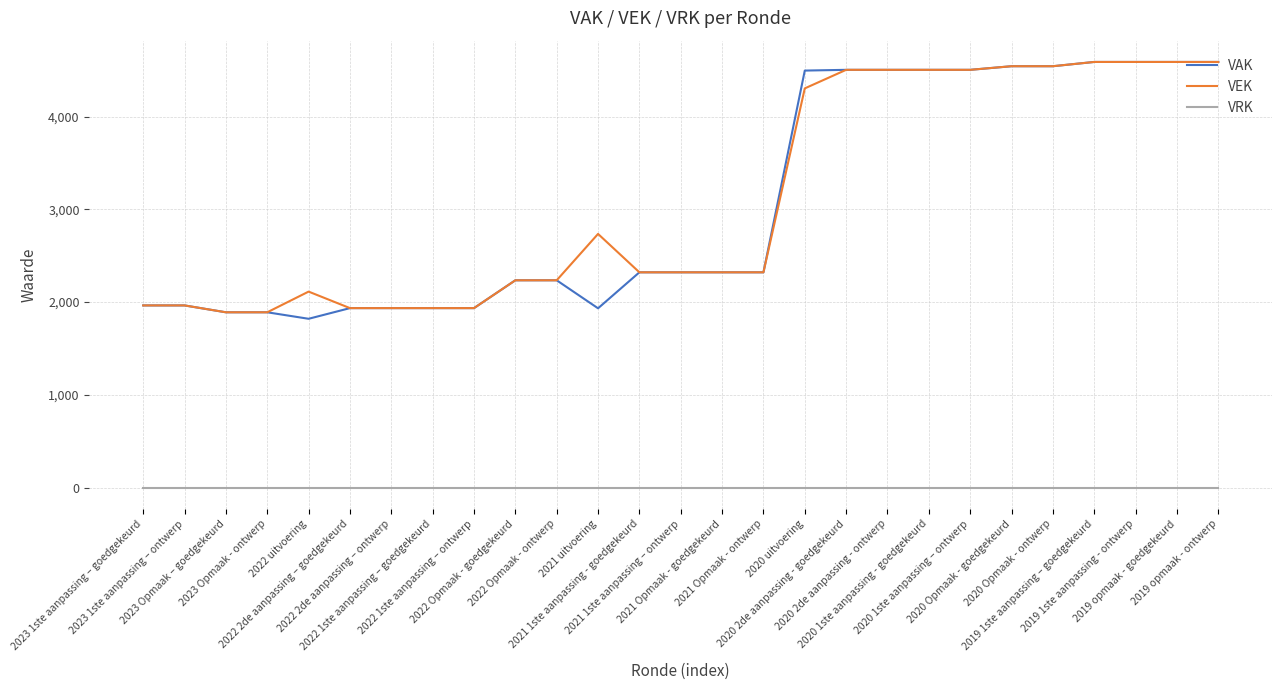

Rank the series at 2022 uitvoering from lowest to highest value.

VRK, VAK, VEK